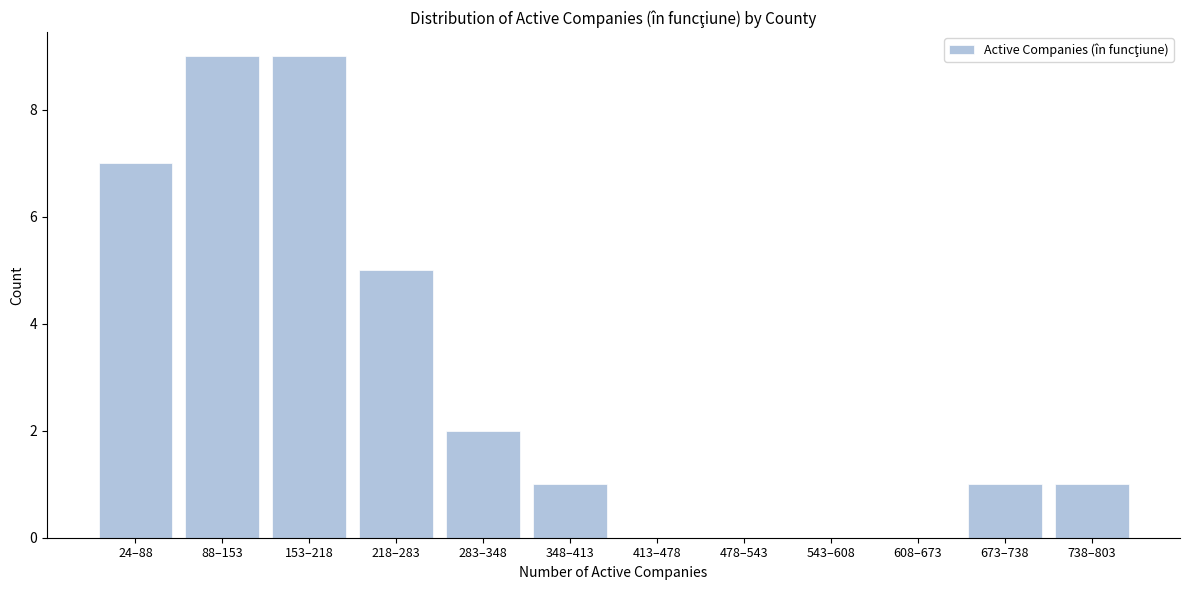

Reading left to right, extract all data points from this chart.

24–88=7	88–153=9	153–218=9	218–283=5	283–348=2	348–413=1	413–478=0	478–543=0	543–608=0	608–673=0	673–738=1	738–803=1